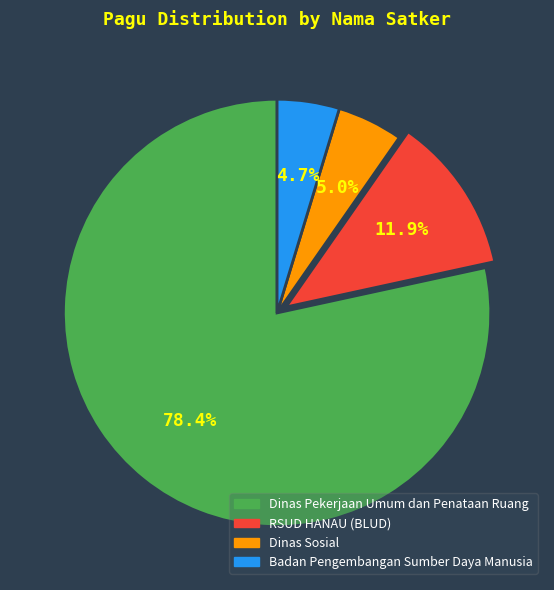

Does any single category account for the majority?

Yes